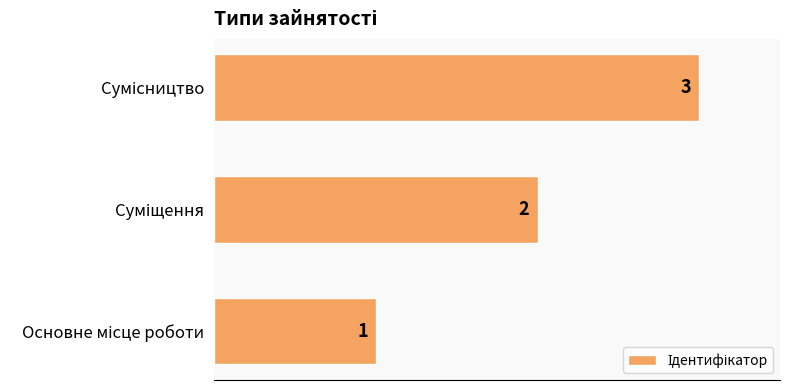

How many distinct data groups are displayed?

1